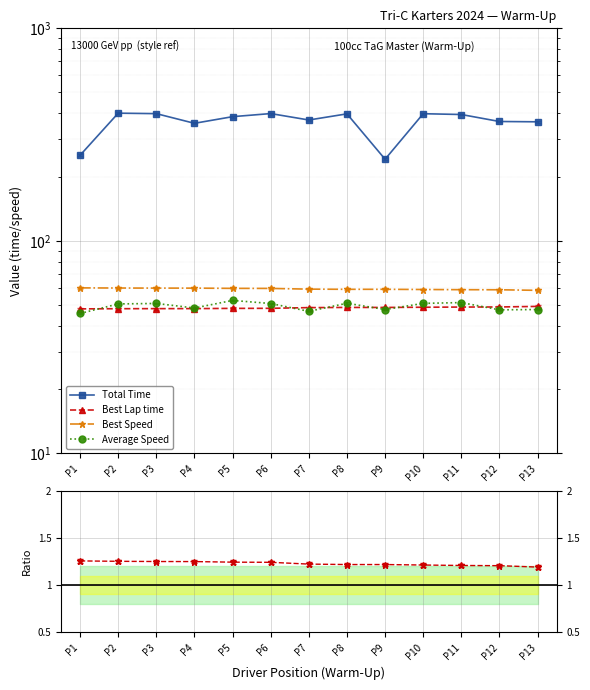

Where is the first local maximum for Total Time?

P2